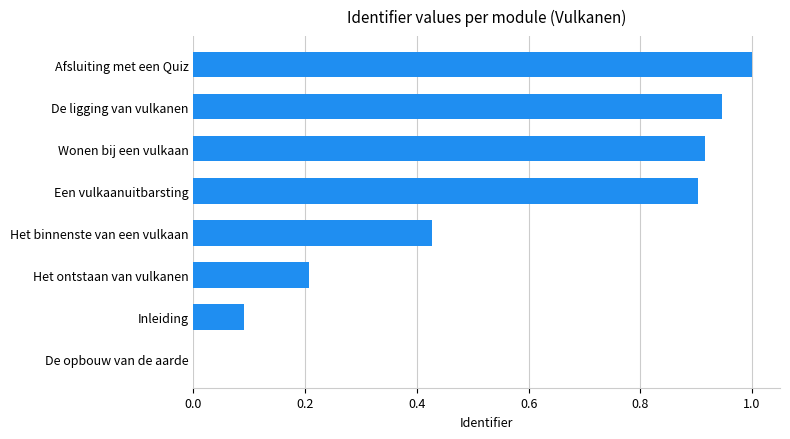

Which label corresponds to the largest value in the chart?

Afsluiting met een Quiz